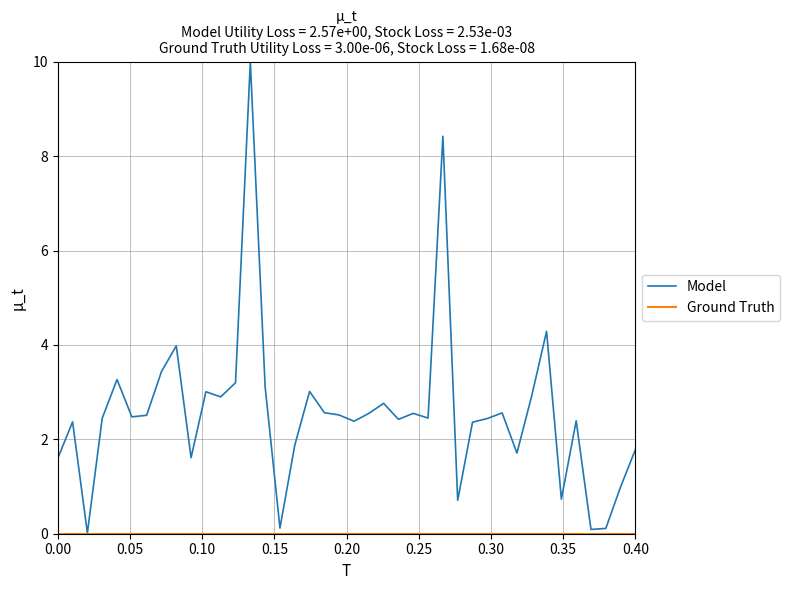

Which series has the widest spread of values?

Model